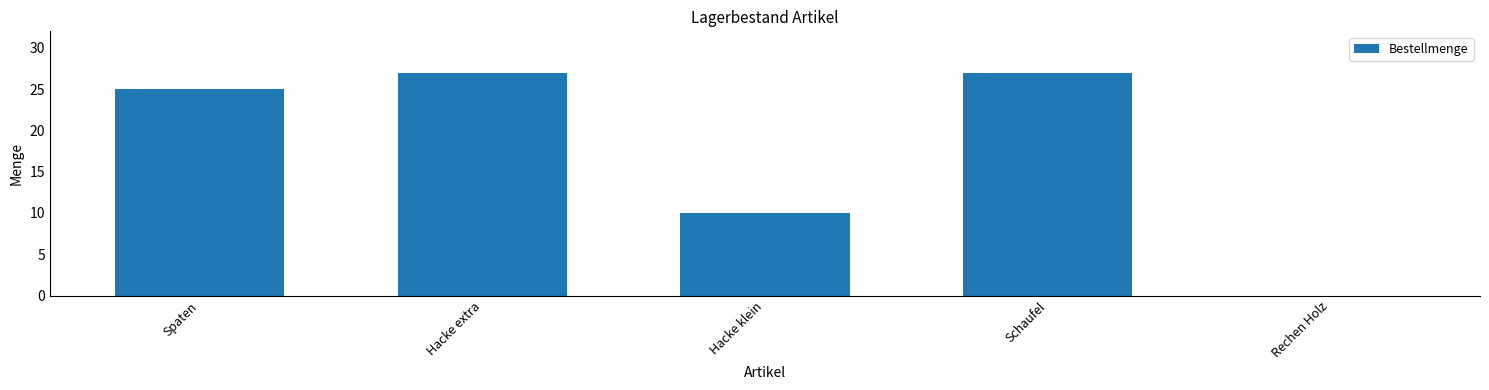

How many categories are shown in the chart?

5